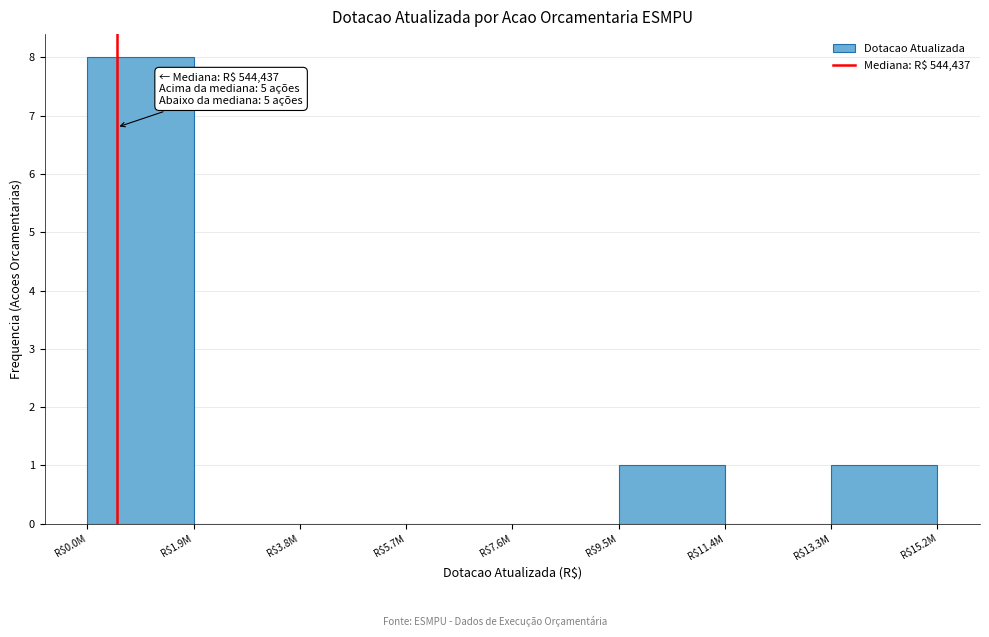

Is it true that the value at R$13.3M is 1?

True